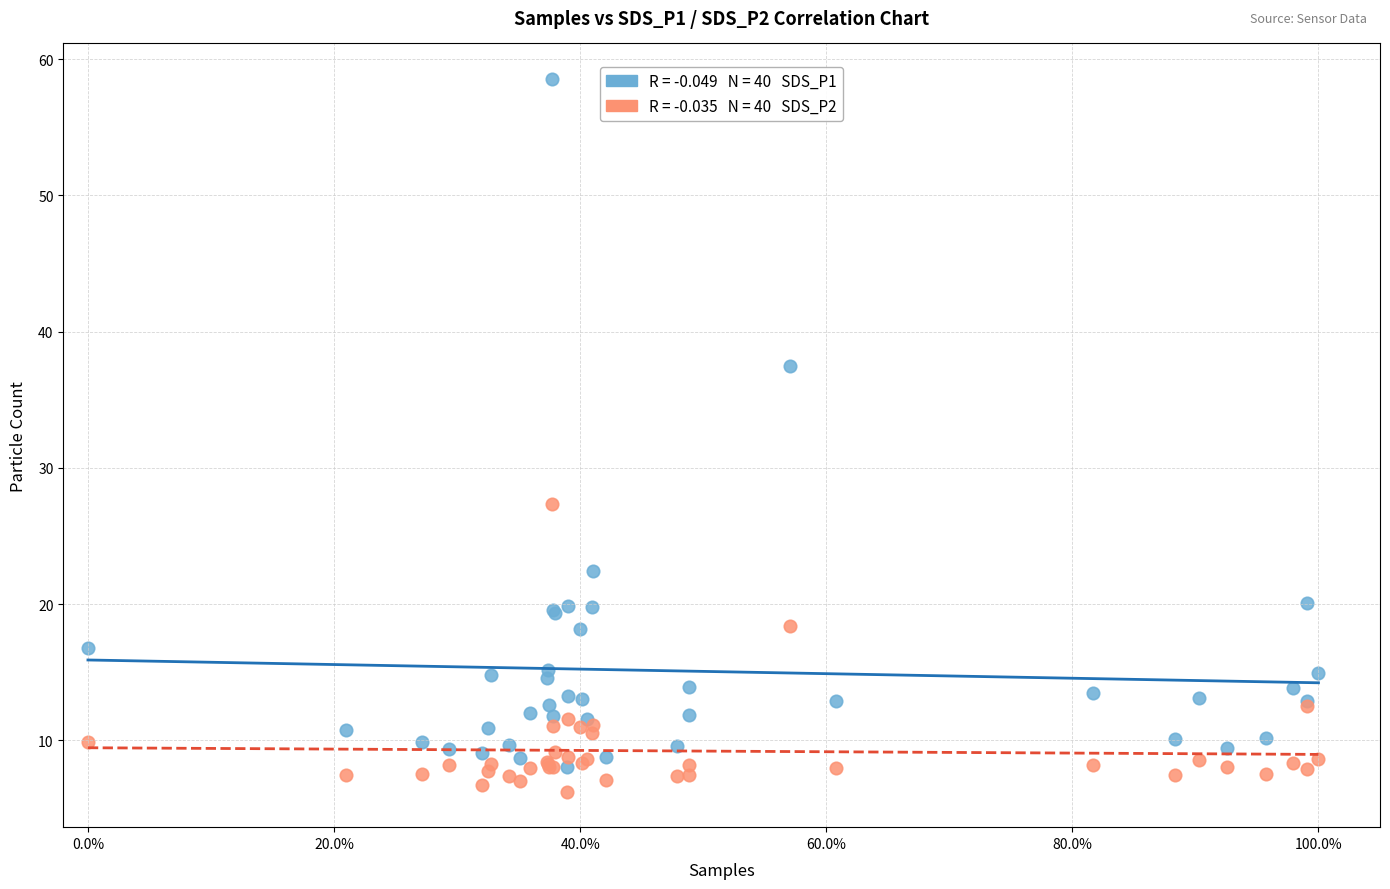

Across all series, what Y value is closest to 32?

27.4